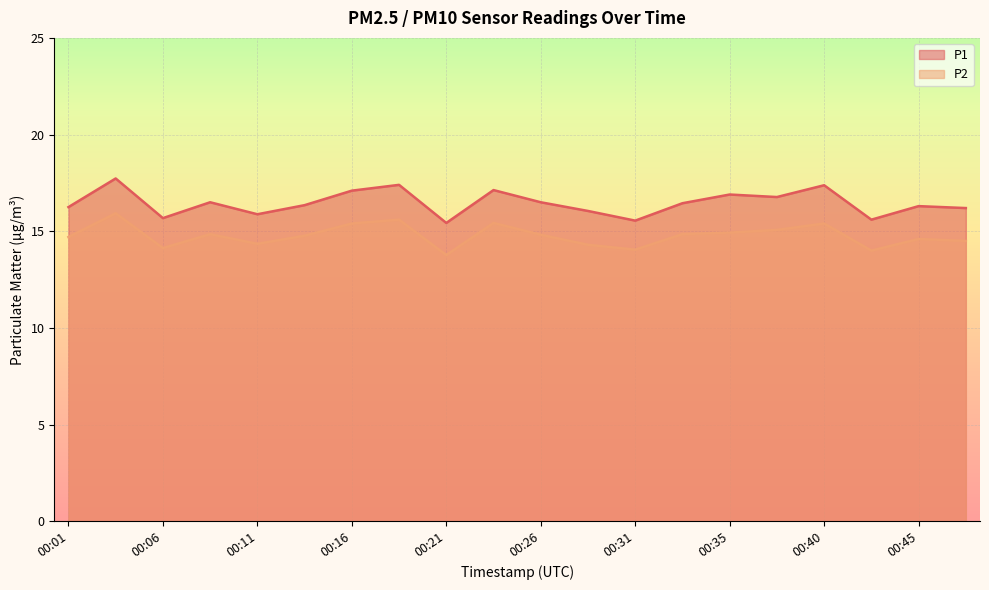

True or false: P2 and P1 cross at least once.

False